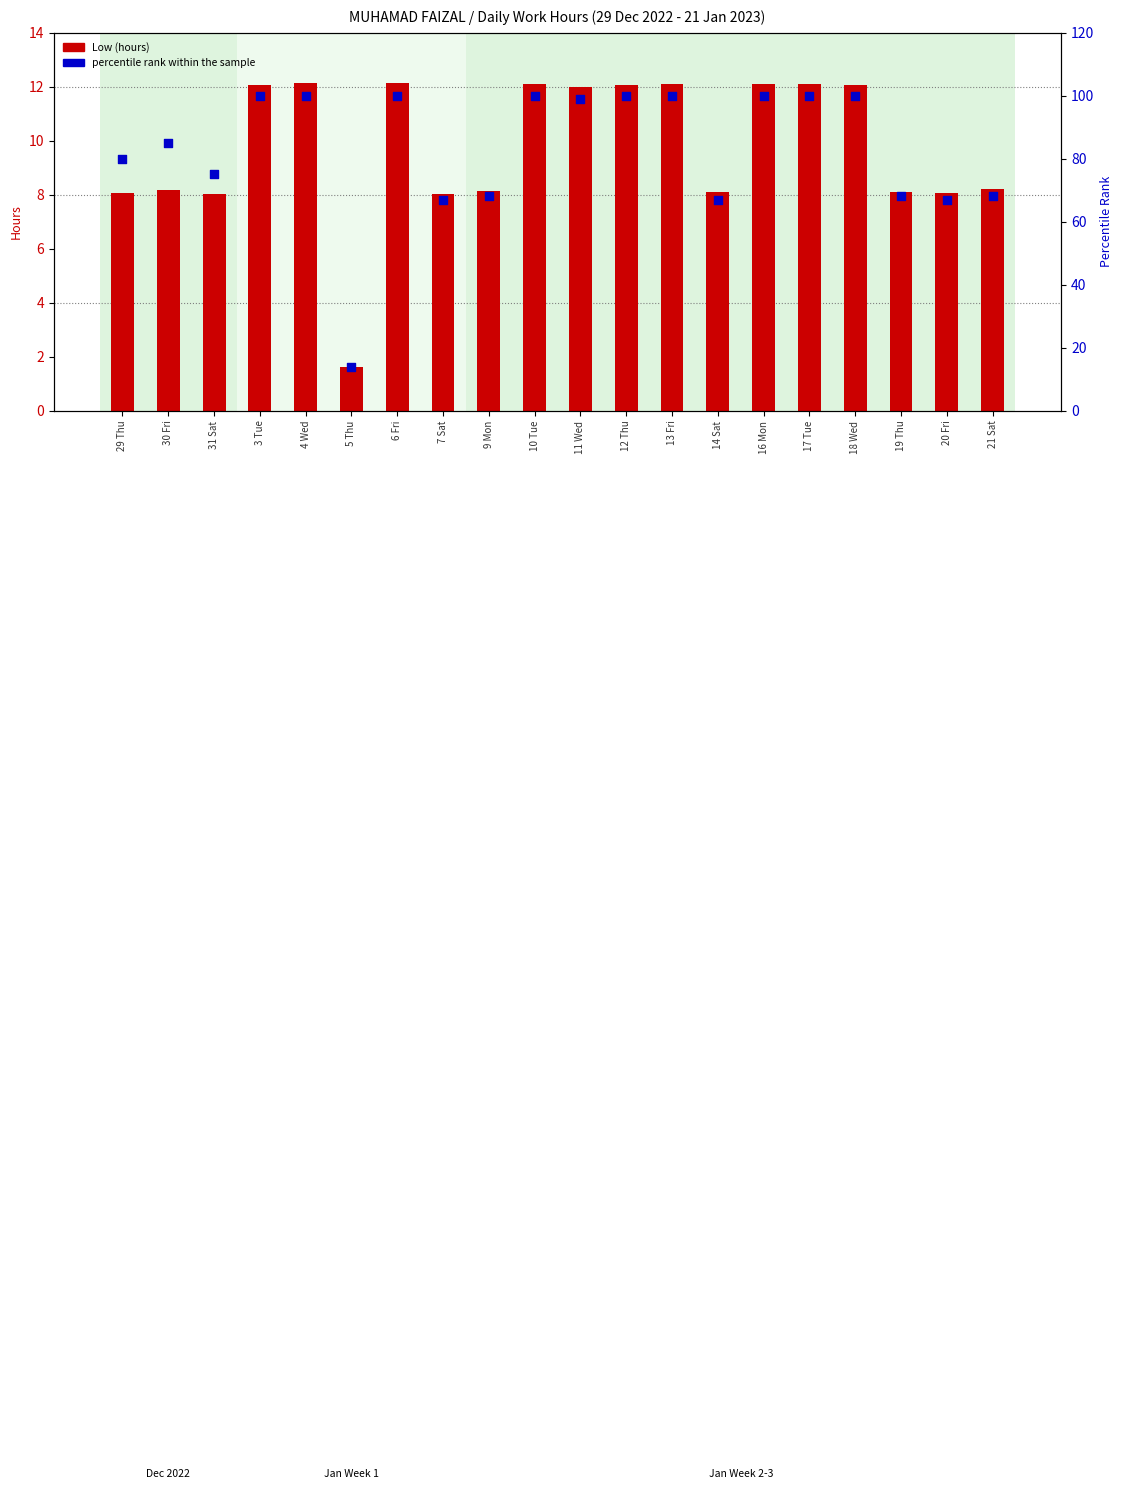

Which series contains the lowest Y value?

Low (hours)